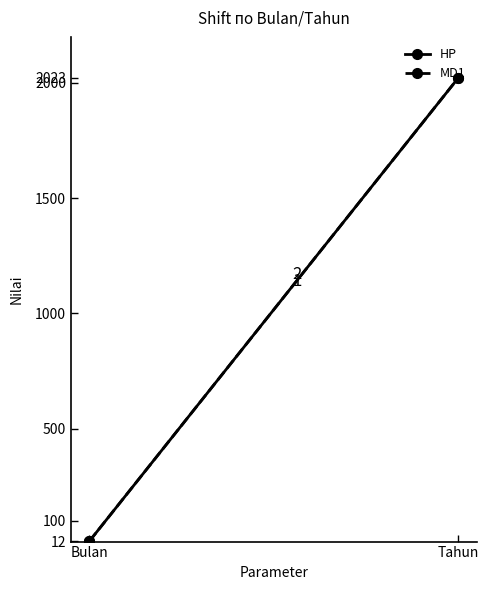

Where is MD1 nearest to the value 1017?

Bulan